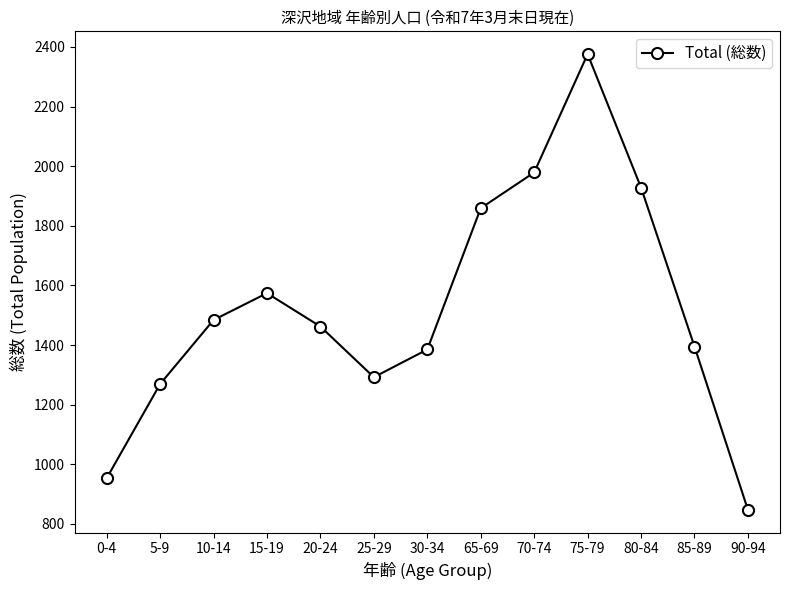

Approximately how many times larger is the value at 70-74 compared to 75-79?

0.8